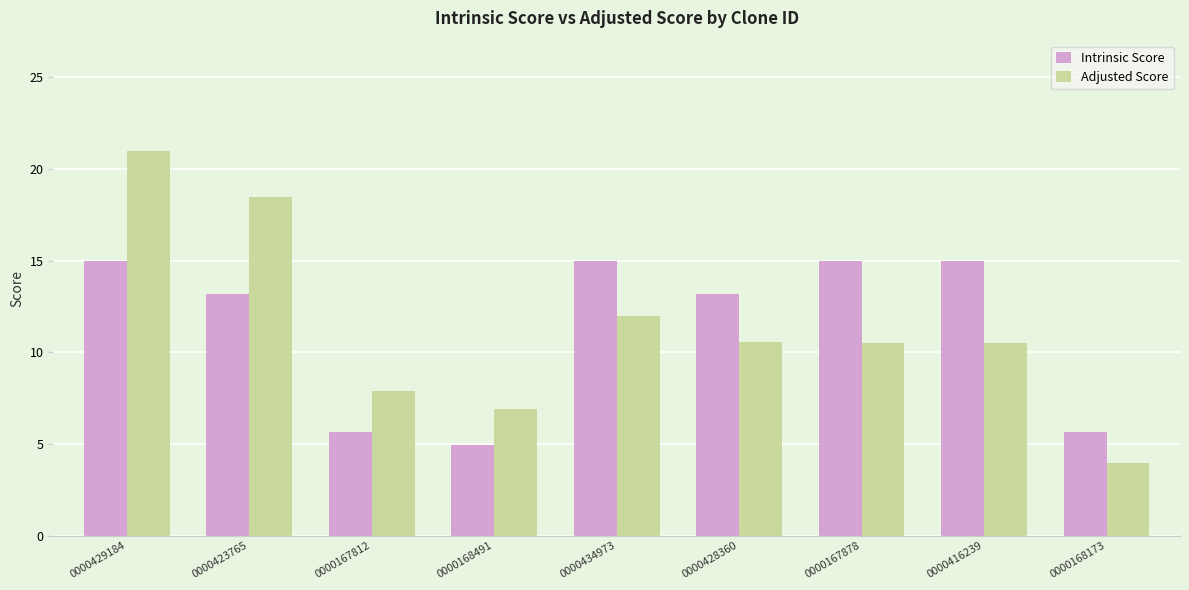

What is the lowest value of the Intrinsic Score series?

5.0